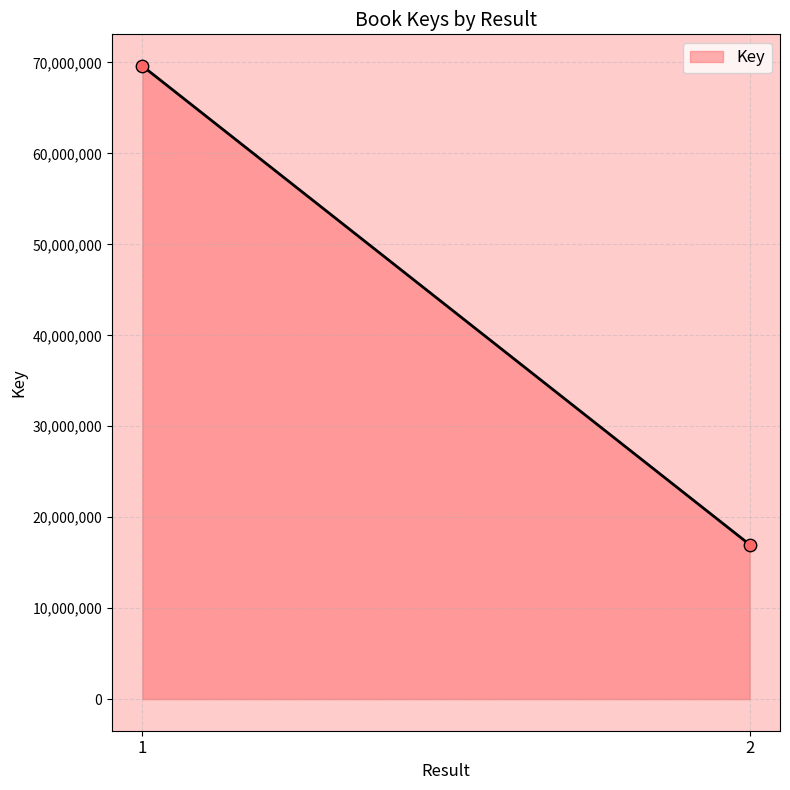

What is the difference between the maximum and minimum values?

52625320.0